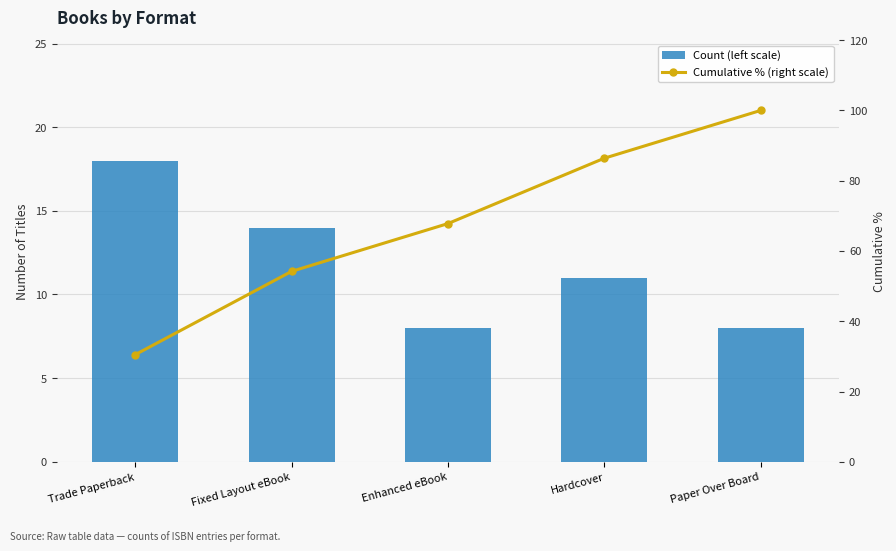

Is it true that Count (left scale) equals 11.2 at Enhanced eBook?

False